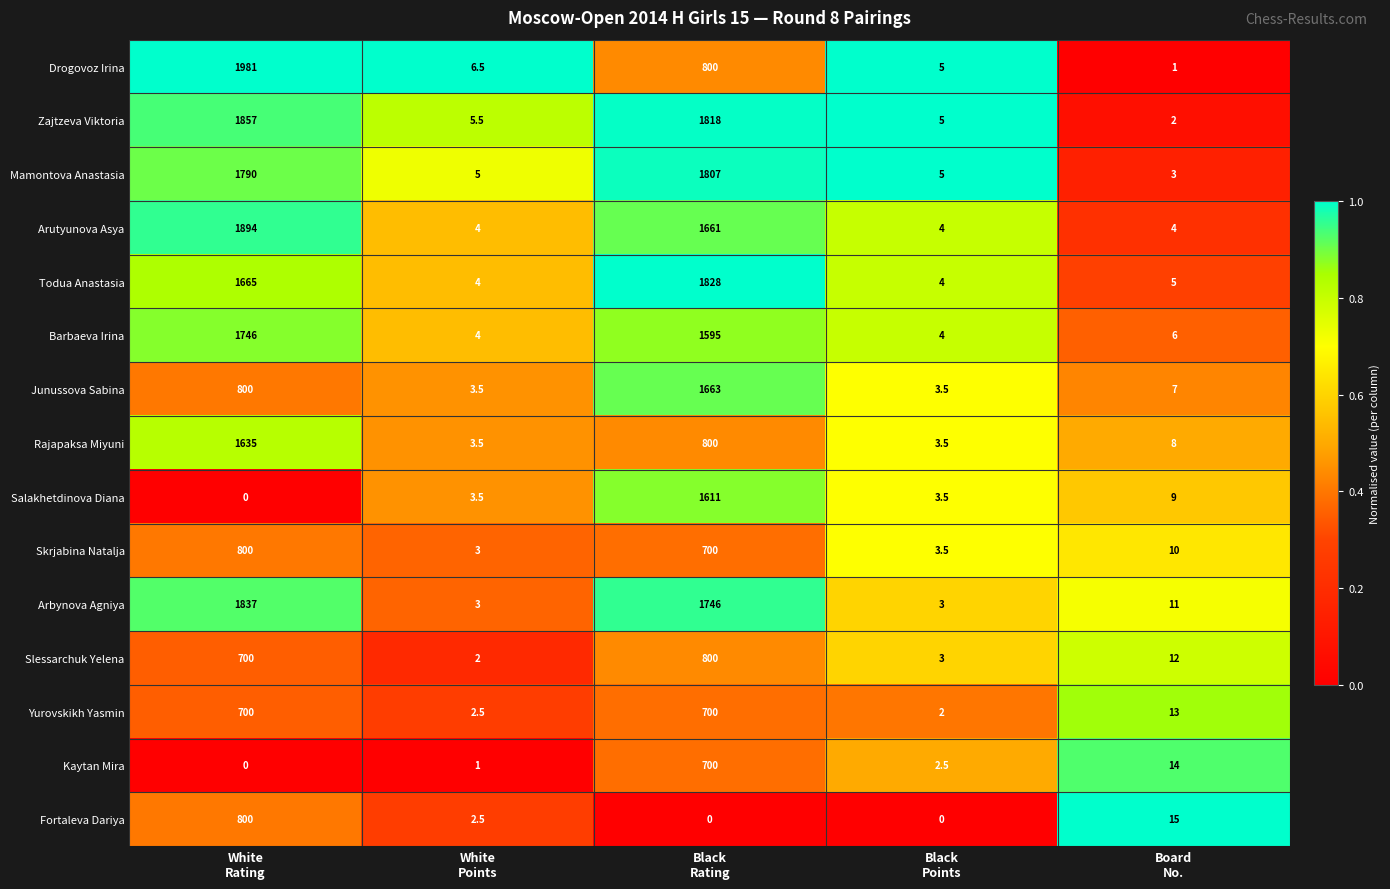

What is the sum of all Mamontova Anastasia values?

3610.0